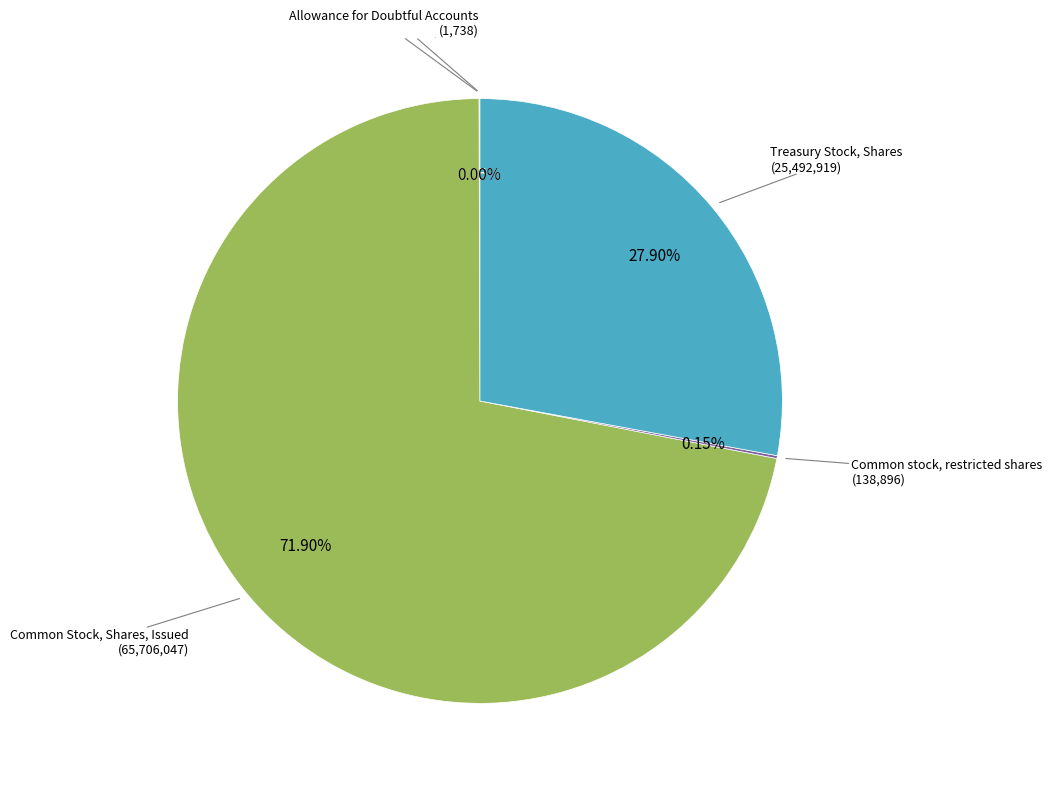

Do Treasury Stock, Shares and Common Stock, Shares, Issued together represent more than half of the pie?

Yes